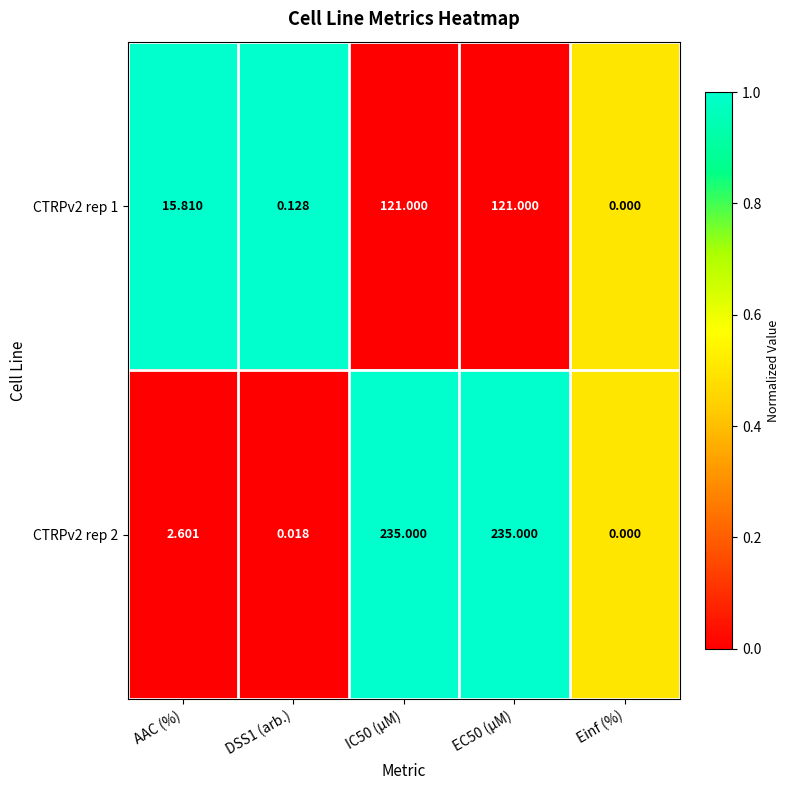

Which series has the largest total across all categories?

CTRPv2 rep 2